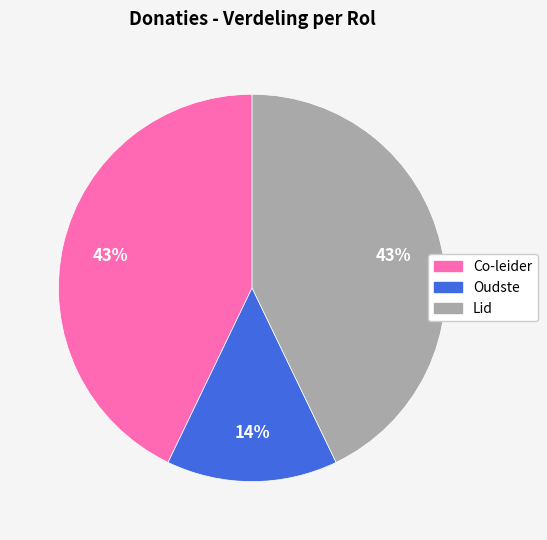

Is there a majority slice in this chart?

No